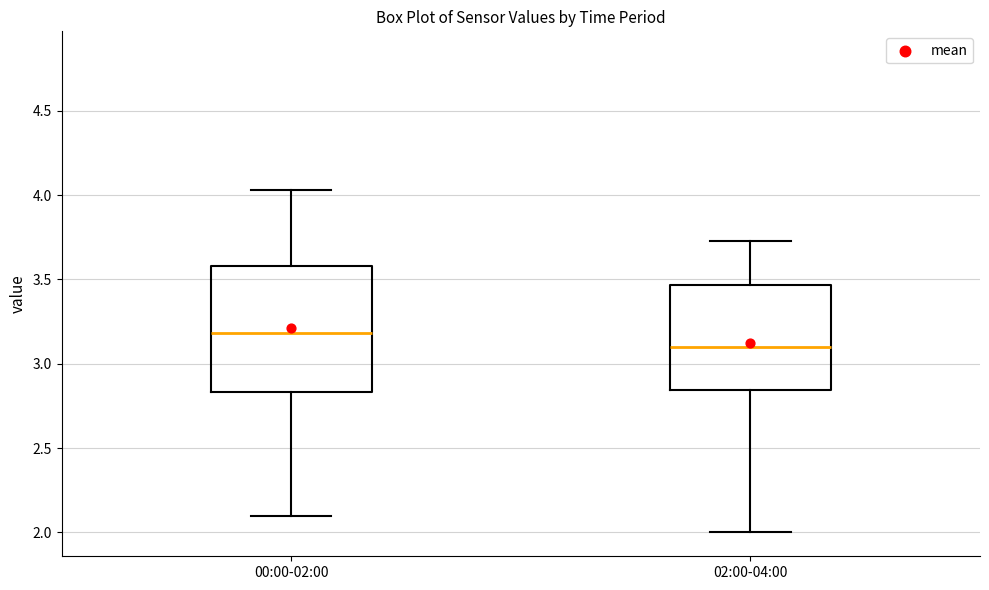

Which box has the highest median line?

00:00-02:00